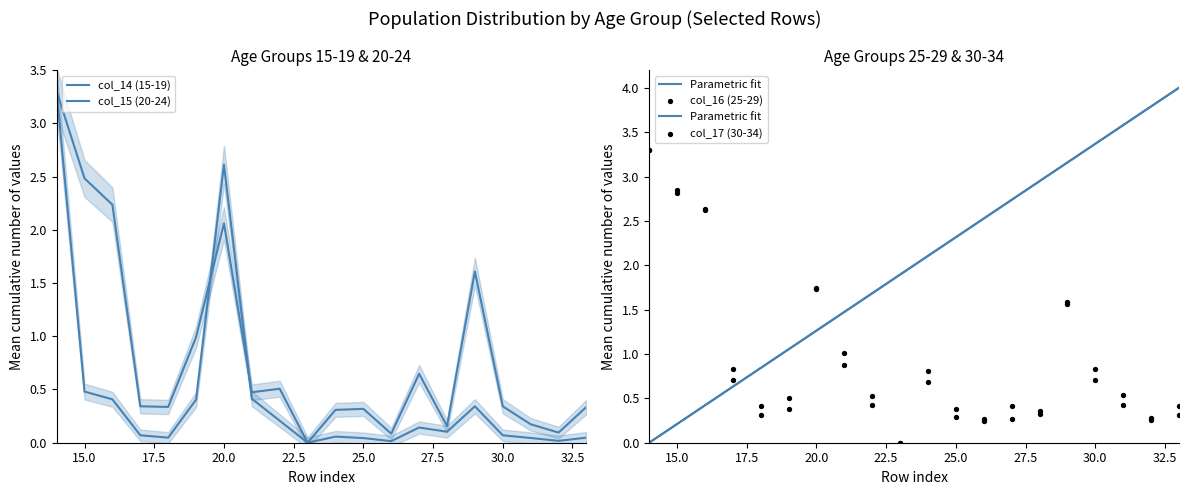

Which series contains the highest Y value?

col_14 (15-19)